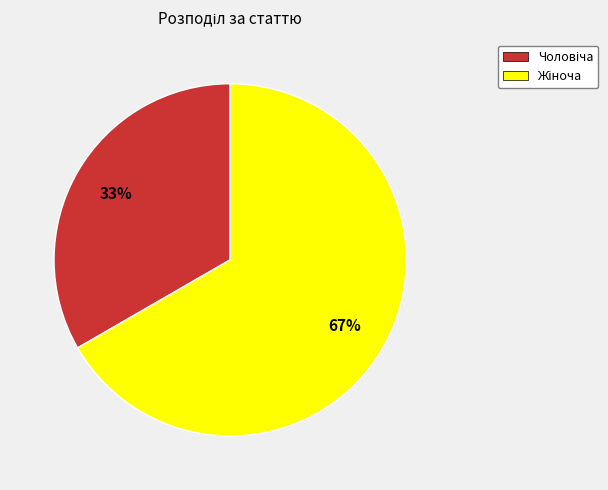

To the nearest percent, what is the average slice percentage?

50%